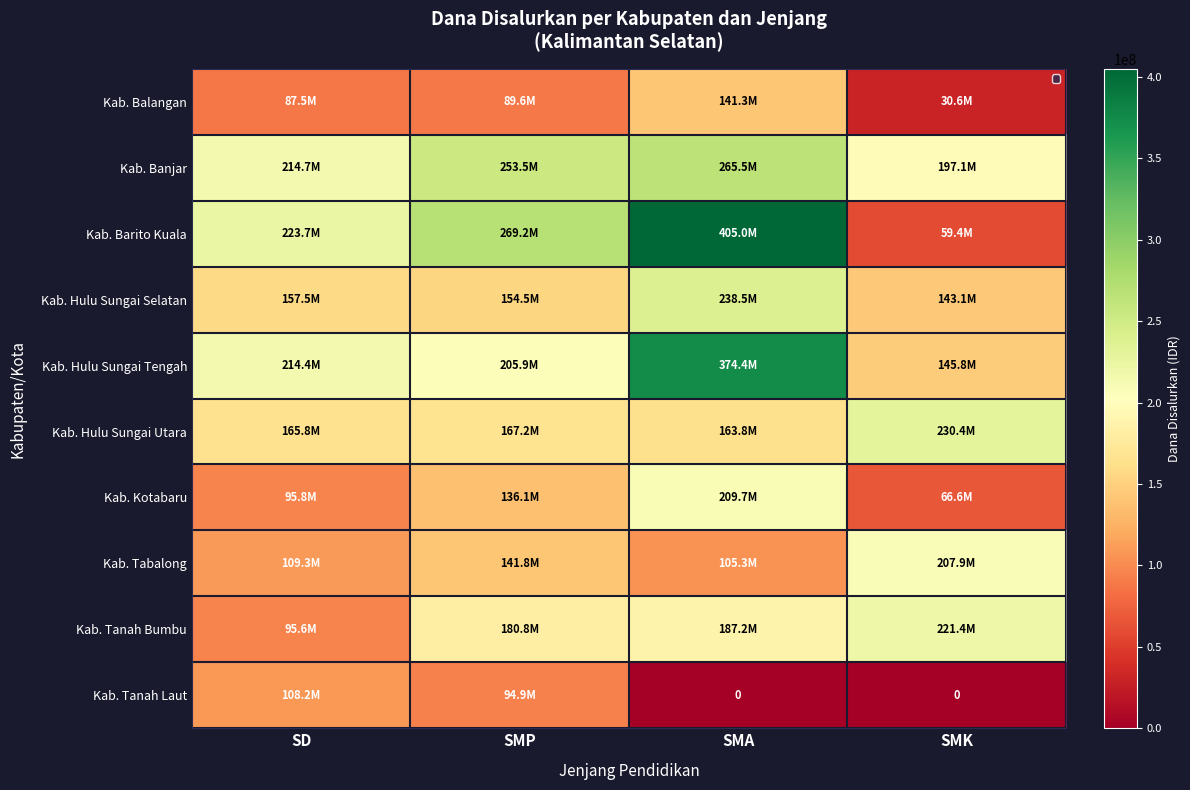

The value of Kab. Tabalong at SMP is 219335860. True or false?

False